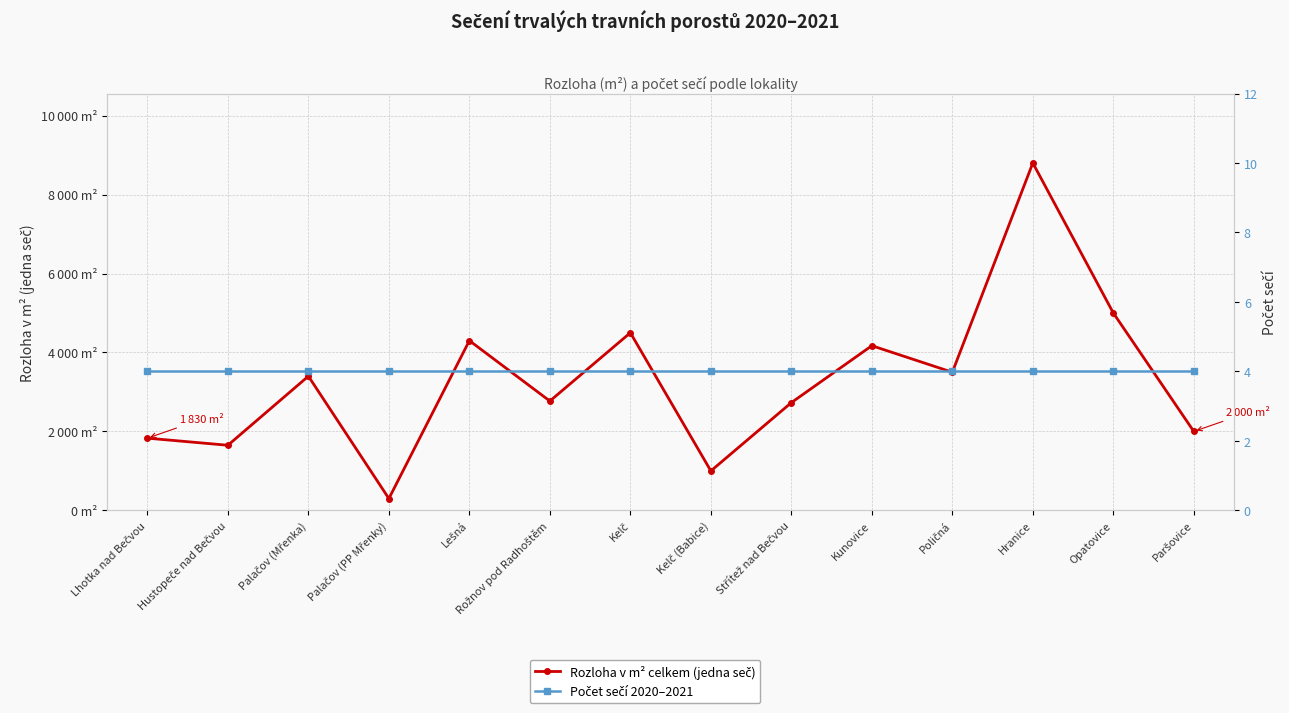

Rank the series by their average value, from highest to lowest.

Rozloha v m² celkem (jedna seč), Počet sečí 2020–2021